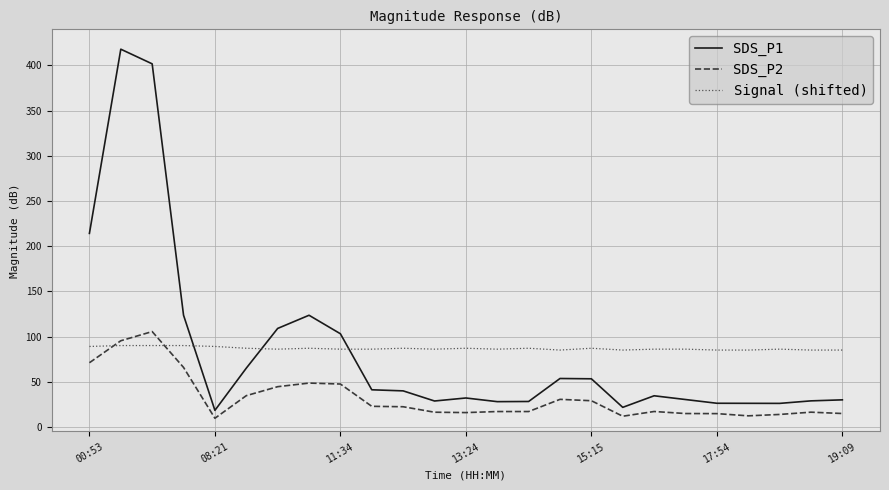

True or false: SDS_P2 and Signal (shifted) cross at least once.

True